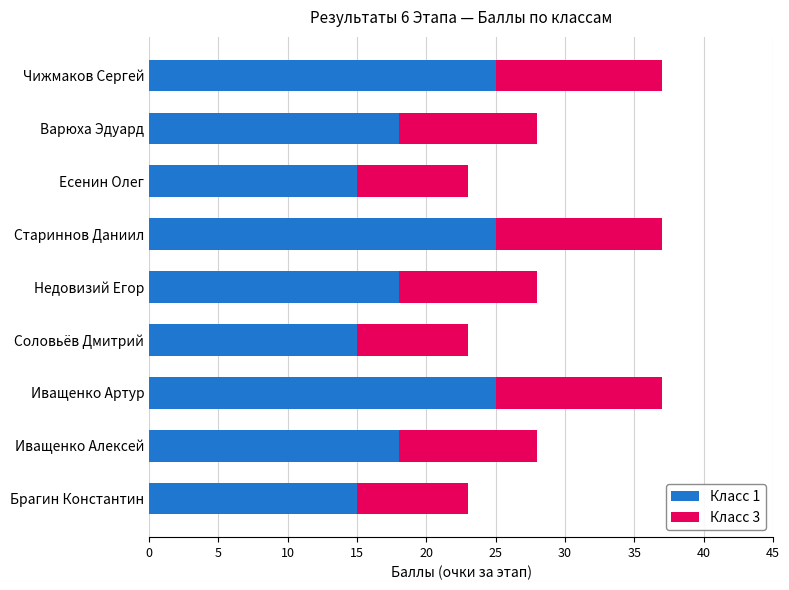

How many data points does each series have?

9